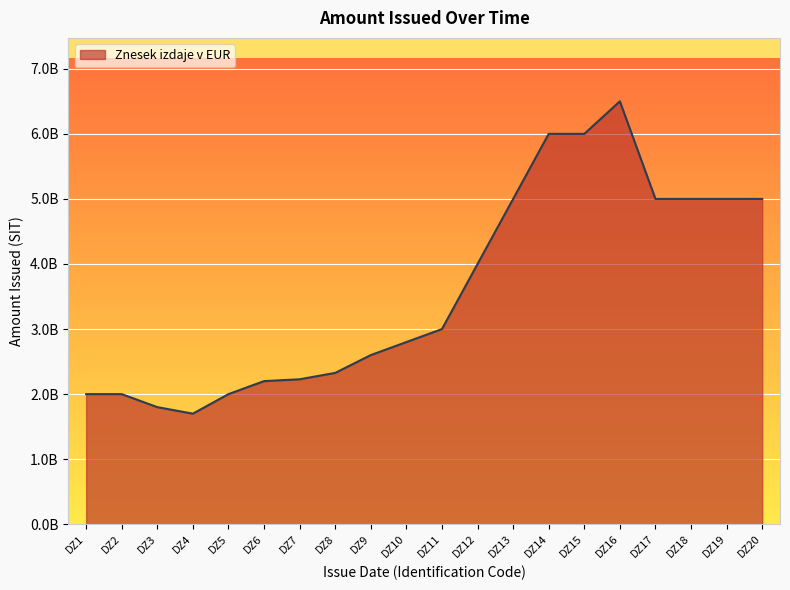

Between DZ4 and DZ8, which is larger?

DZ8